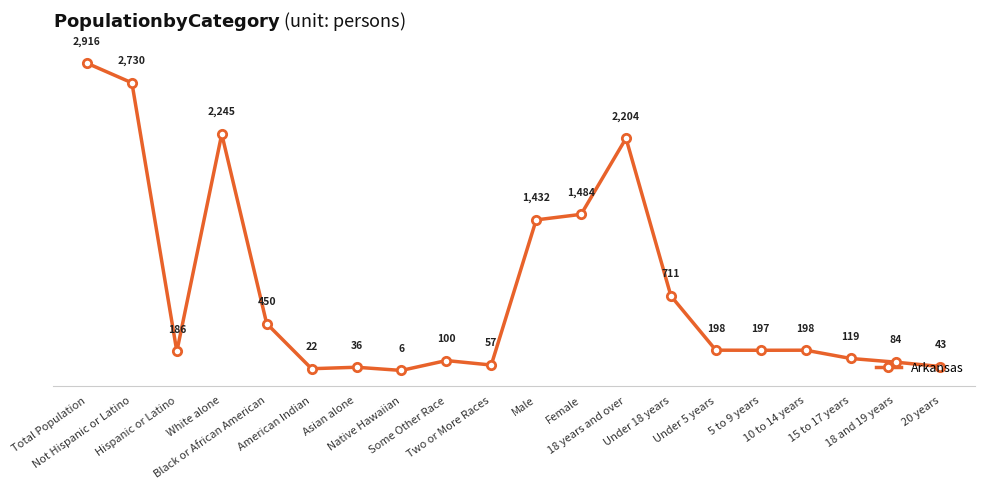

At which category does the data reach its first local peak?

White alone